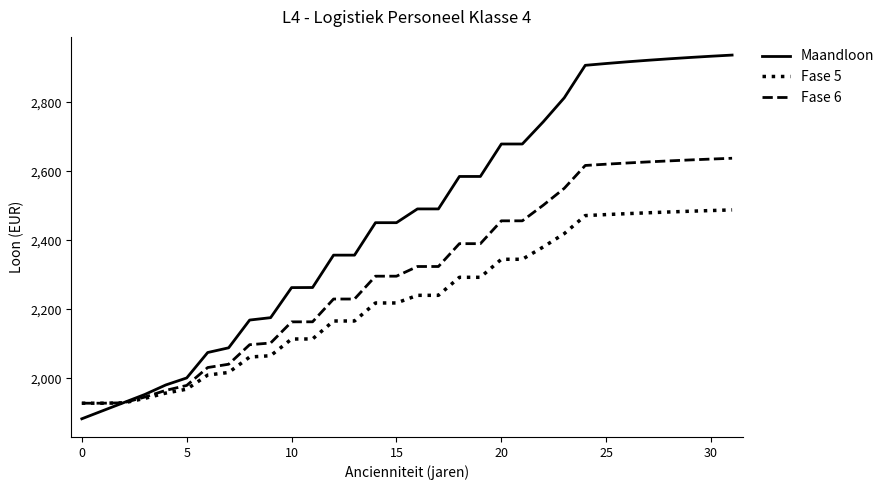

Rank the series by their average value, from highest to lowest.

Maandloon, Fase 6, Fase 5